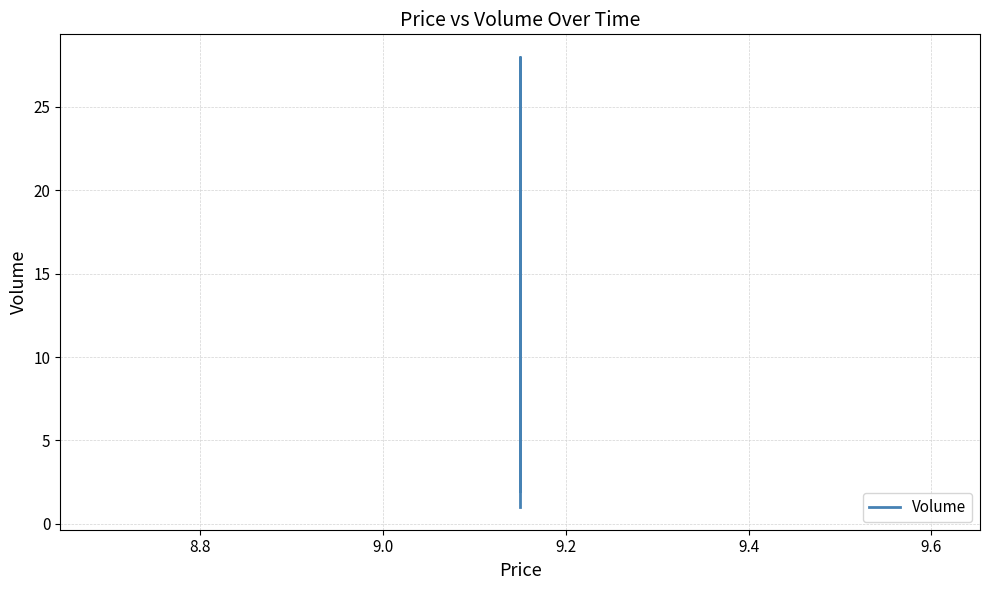

What is the value of the 4th point from the left?

1